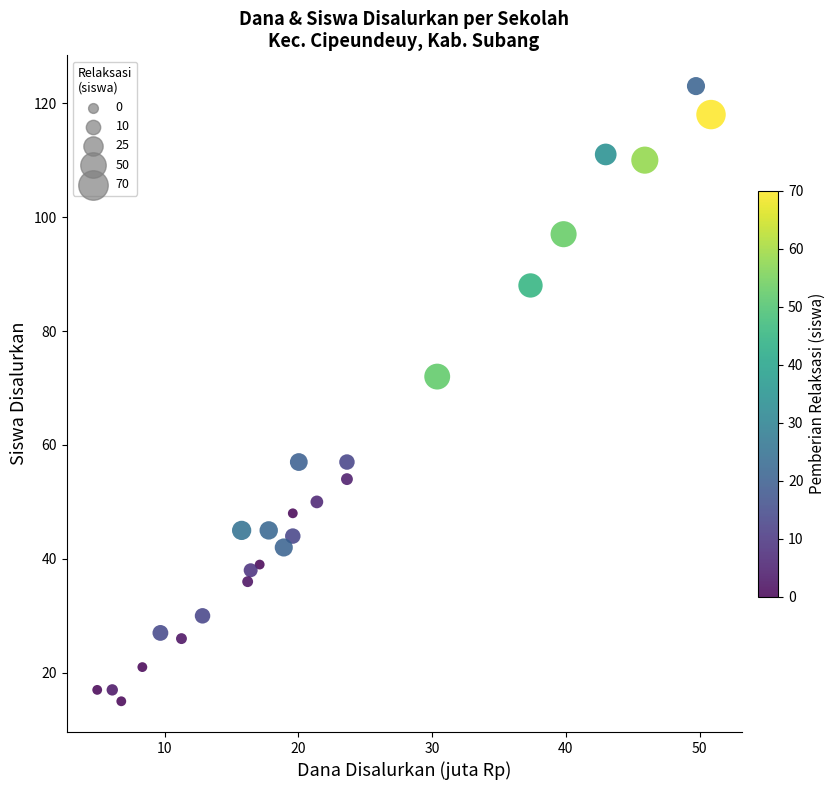

What Y value in the scatter plot is closest to 69?

72